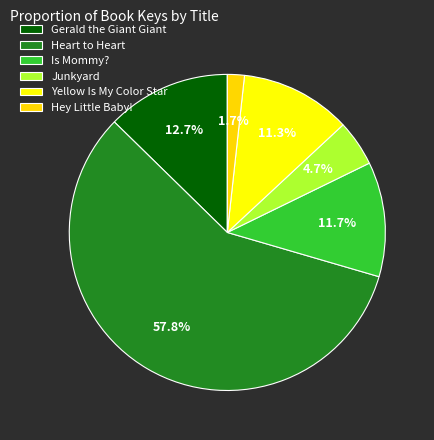

How many segments does this pie chart have?

6